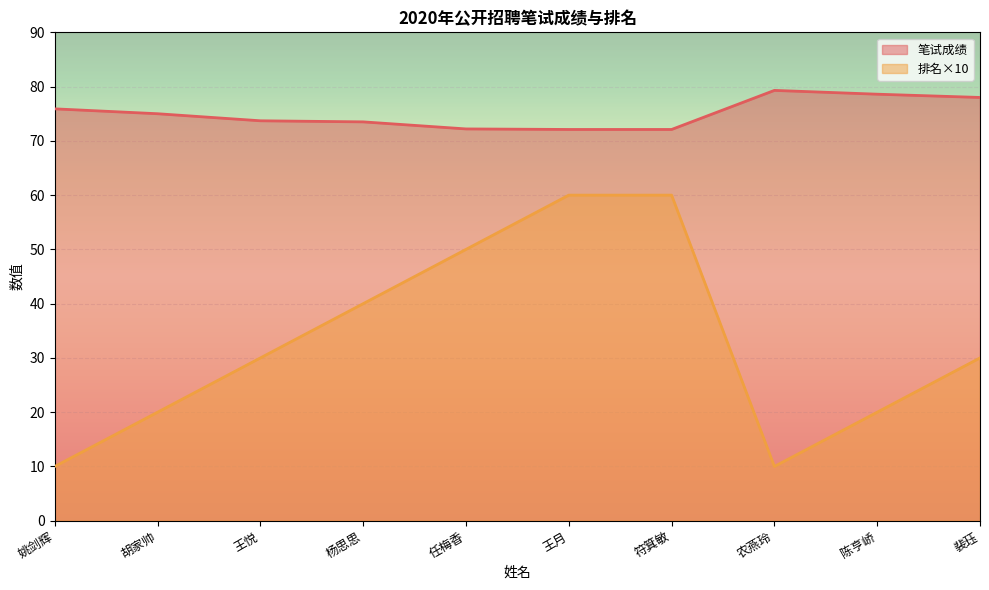

How many lines are shown in the chart?

2